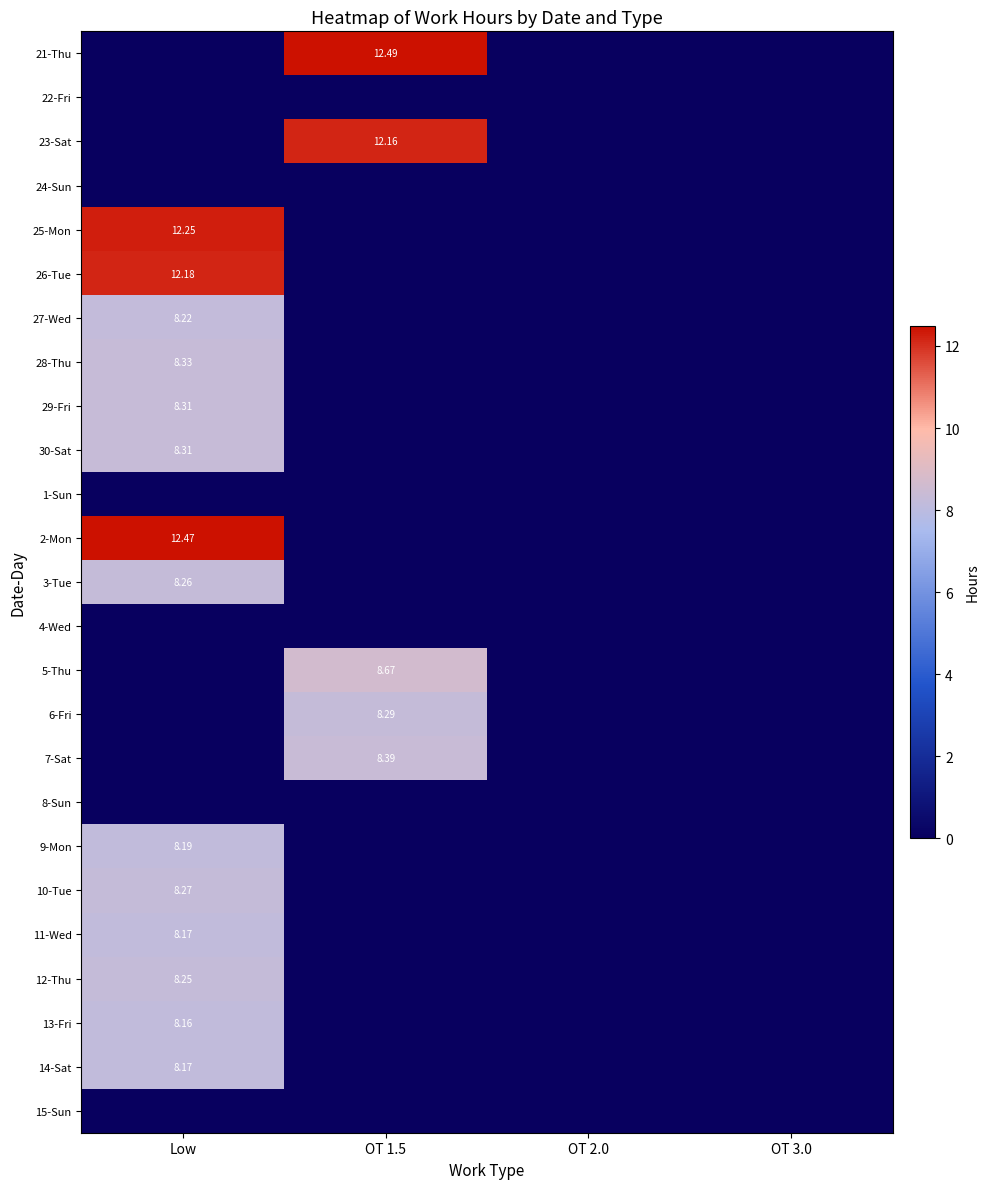

Rank the series by their maximum value, from highest to lowest.

21-Thu, 2-Mon, 25-Mon, 26-Tue, 23-Sat, 5-Thu, 7-Sat, 28-Thu, 29-Fri, 30-Sat, 6-Fri, 10-Tue, 3-Tue, 12-Thu, 27-Wed, 9-Mon, 11-Wed, 14-Sat, 13-Fri, 22-Fri, 24-Sun, 1-Sun, 4-Wed, 8-Sun, 15-Sun